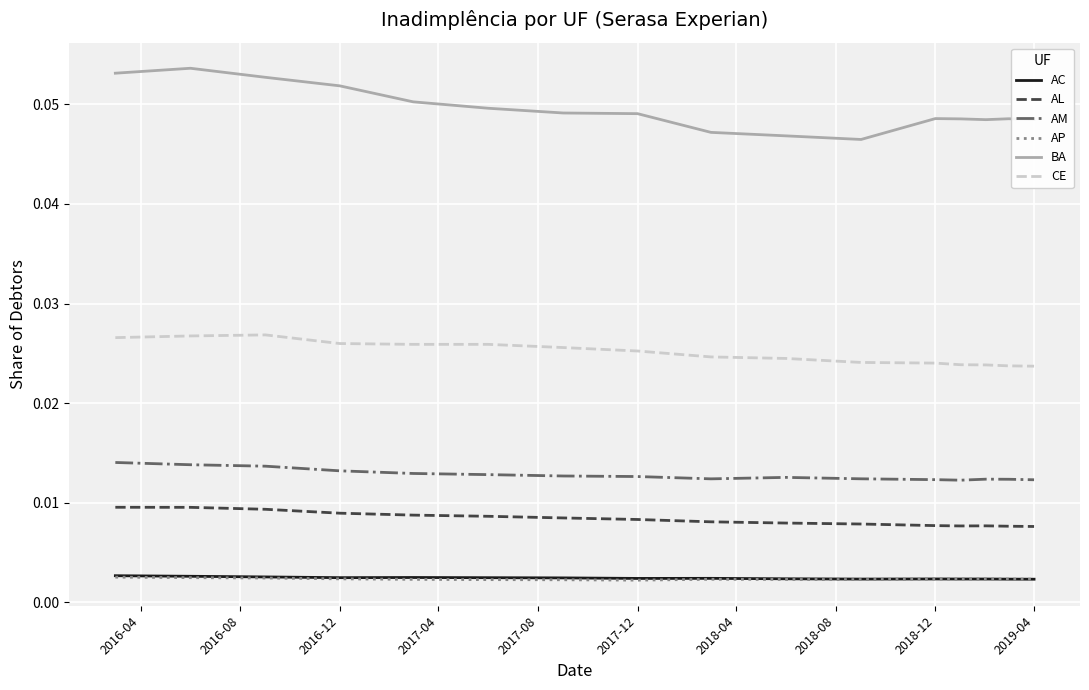

True or false: AP and CE intersect in this chart.

False